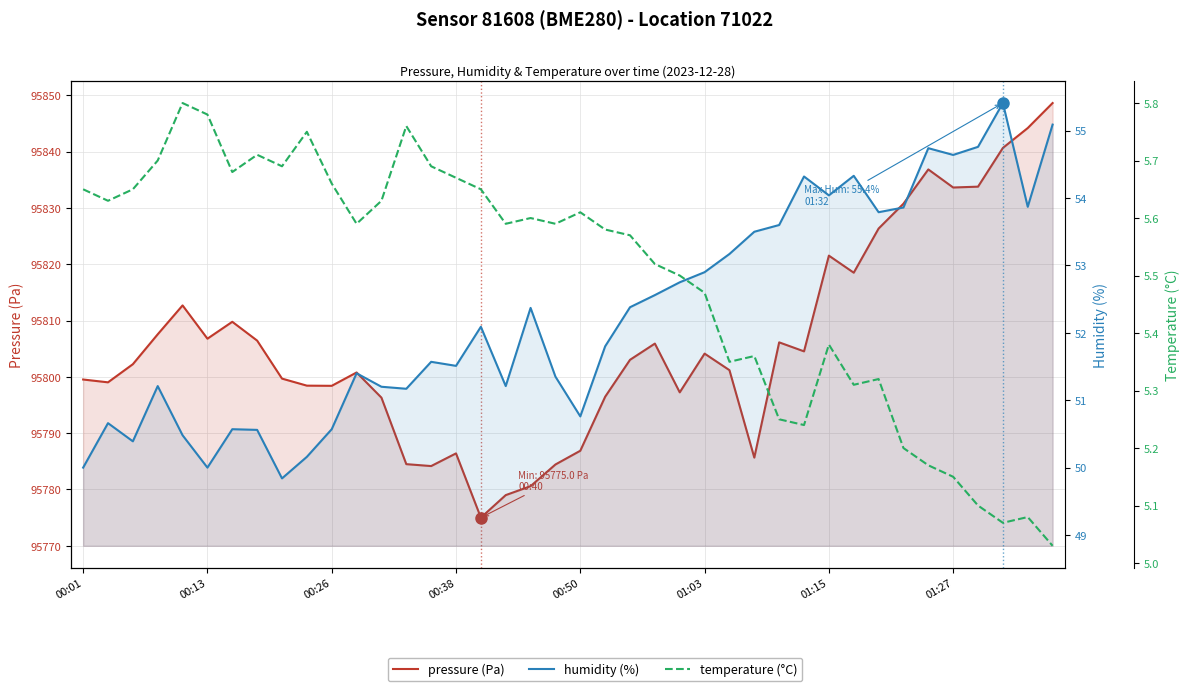

What are all the series names shown in the legend?

pressure (Pa), humidity (%), temperature (°C)